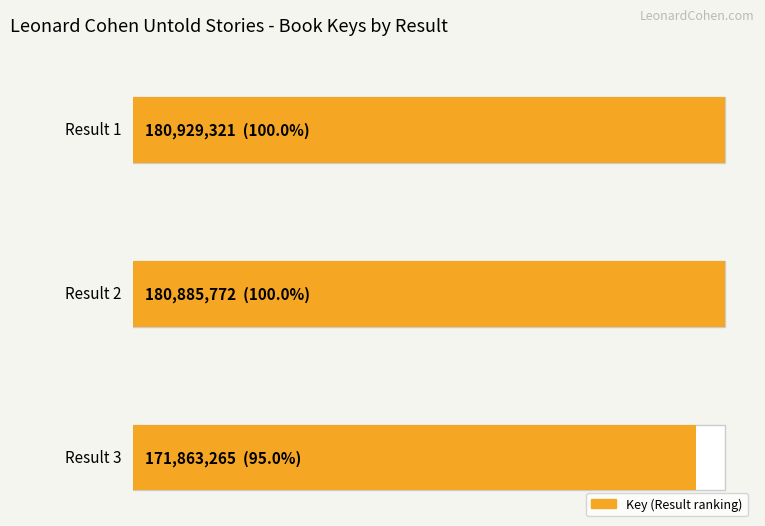

Which category has the highest value across all series?

1